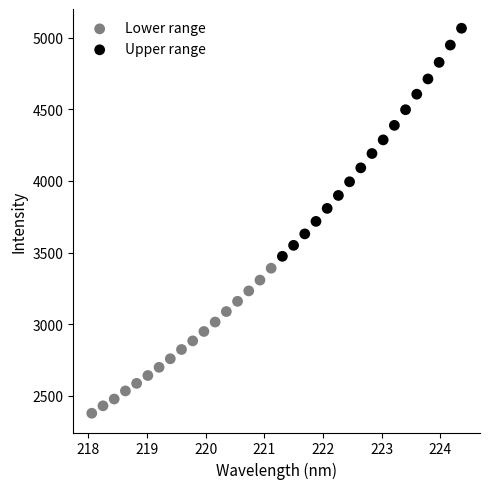

Which series contains the highest Y value?

Upper range